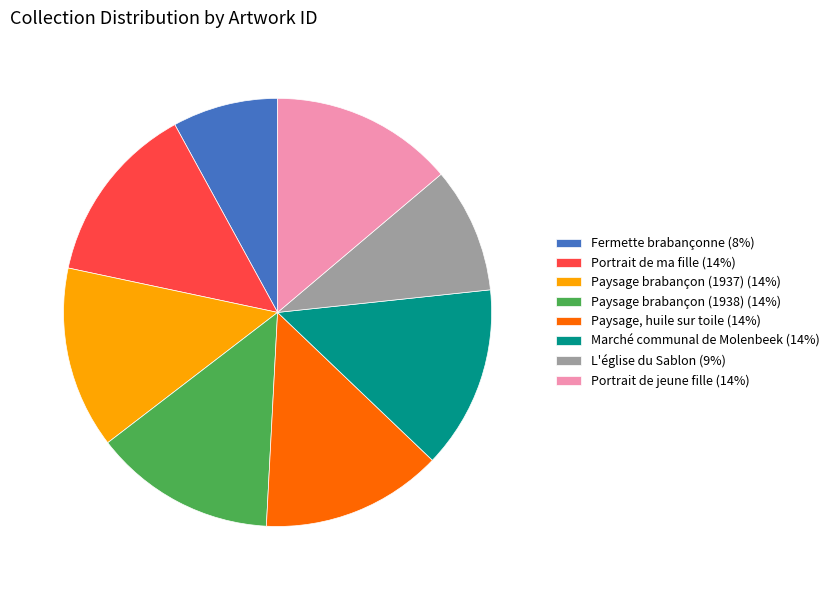

Between L'église du Sablon (9%) and Paysage brabançon (1938) (14%), which is larger?

Paysage brabançon (1938) (14%)